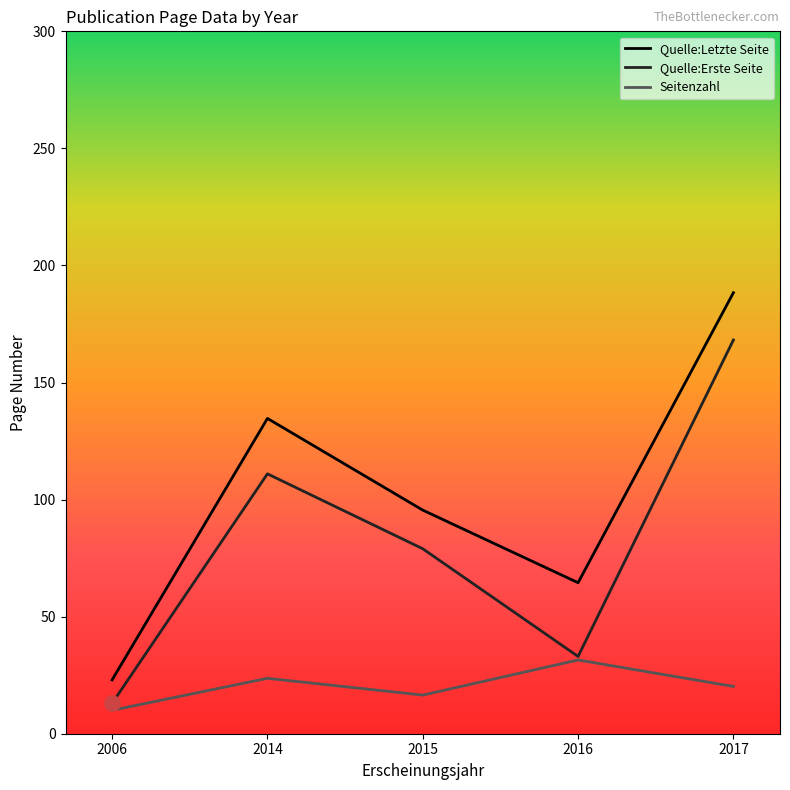

What is the spread (max minus min) of values at 2006?

13.0